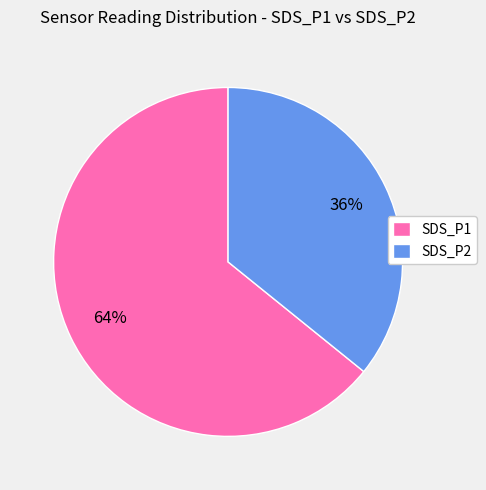

To the nearest percent, what portion does SDS_P2 represent?

36%